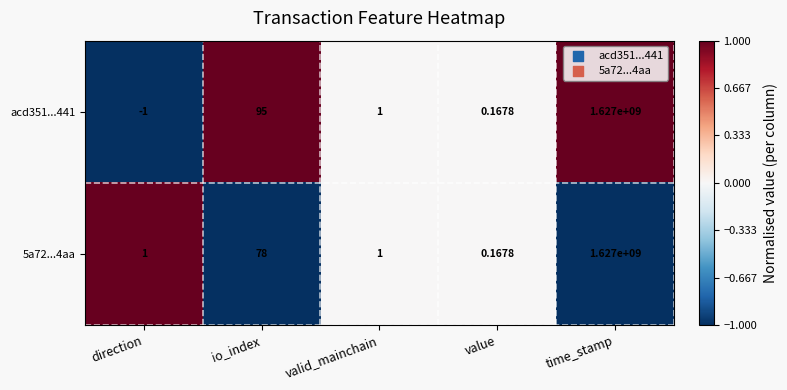

At which category does the chart reach its peak across all series?

time_stamp